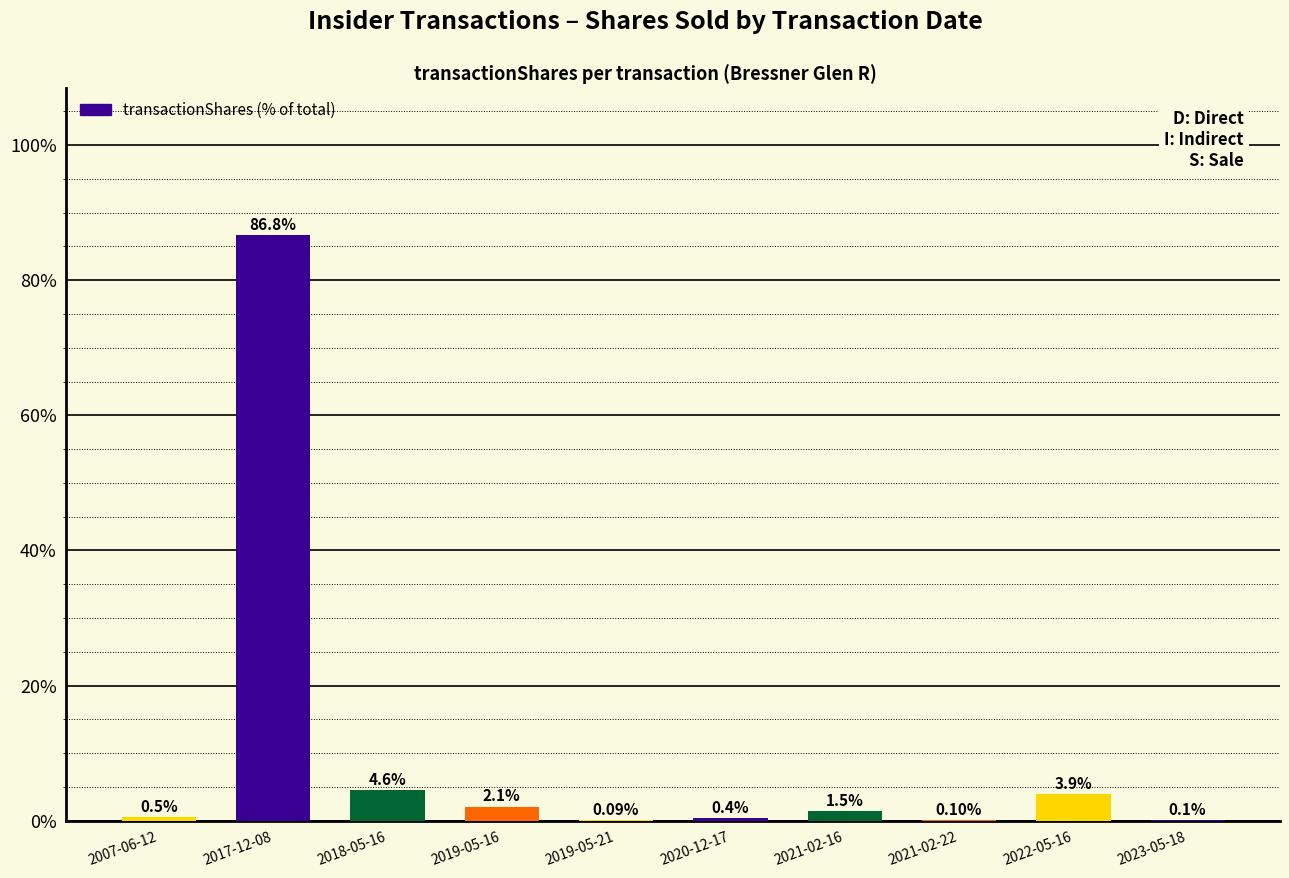

What is the sum of the values at 2020-12-17 and 2019-05-21?

0.5